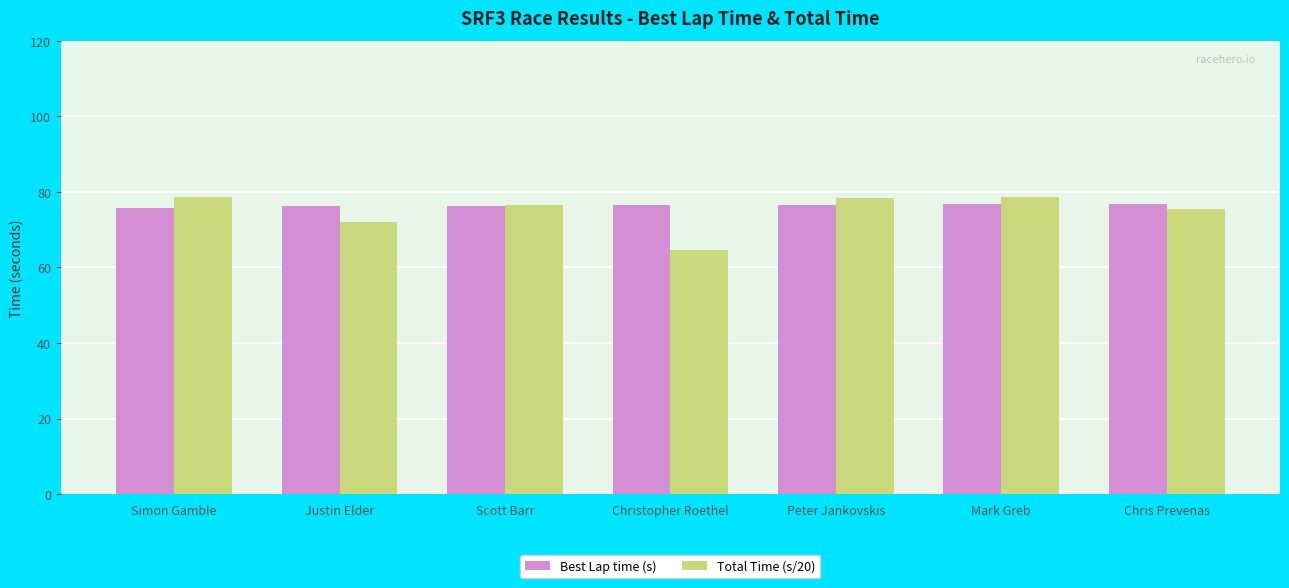

What is the total value across all series at Peter Jankovskis?

155.0